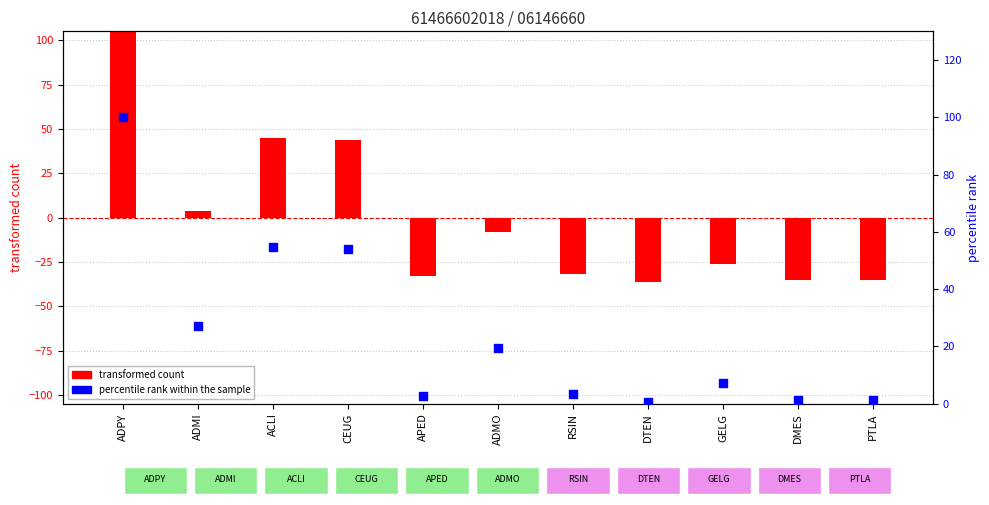

Which series has the largest total across all categories?

percentile rank within the sample